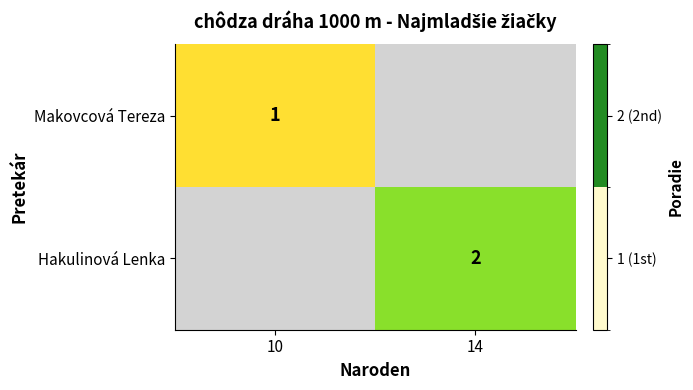

True or false: Hakulinová Lenka has a value of 2 at 14.

True